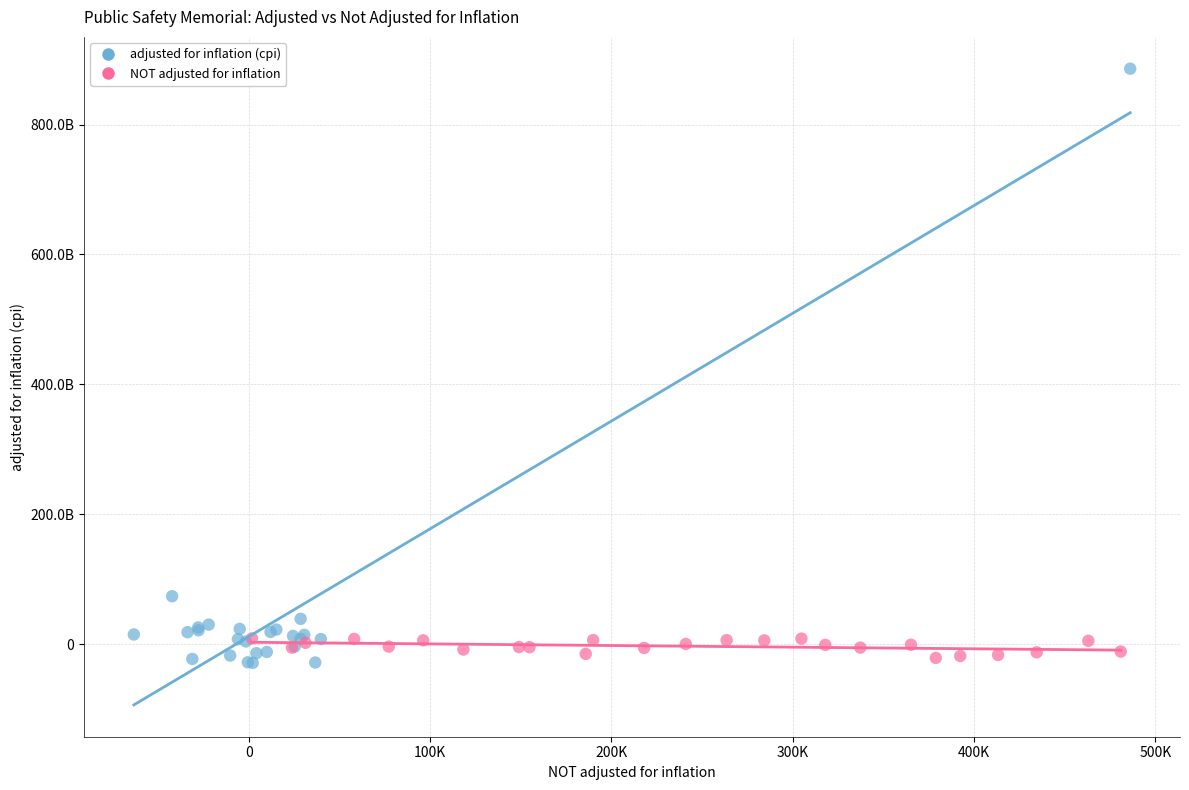

What are all the series names shown in the legend?

adjusted for inflation (cpi), NOT adjusted for inflation